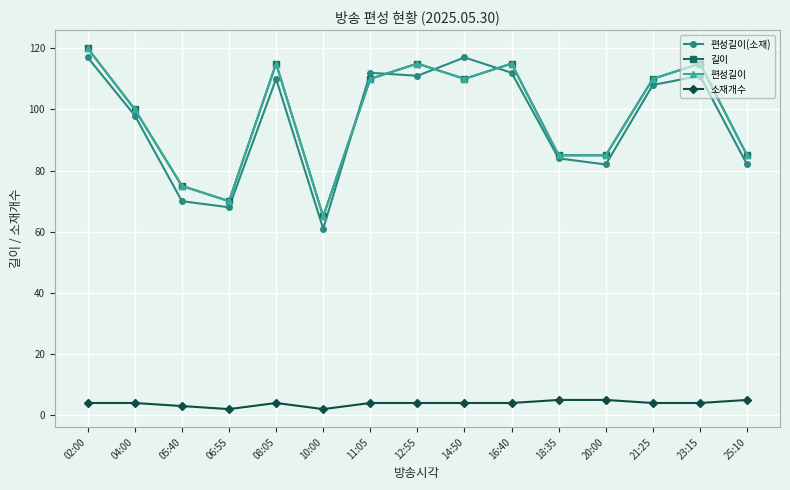

What is the value of the 소재개수 point at the 7th from the left?

4